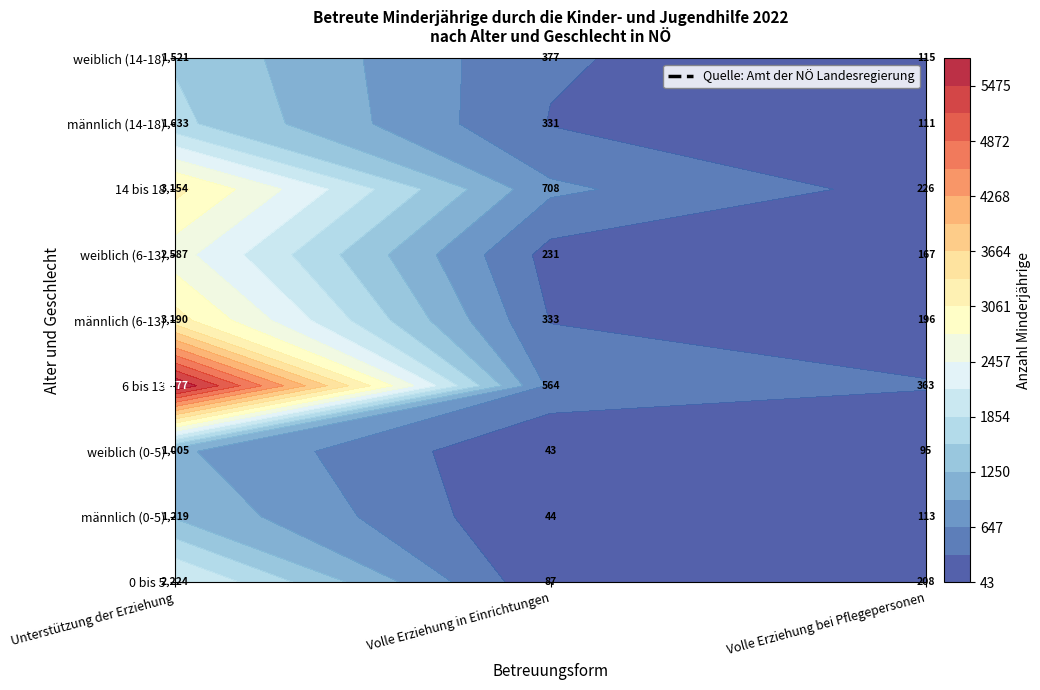

Reading left to right, transcribe all the data shown in this chart.

0 bis 5: 0=2224	1=87	2=208
männlich (0-5): 0=1219	1=44	2=113
weiblich (0-5): 0=1005	1=43	2=95
6 bis 13: 0=5777	1=564	2=363
männlich (6-13): 0=3190	1=333	2=196
weiblich (6-13): 0=2587	1=231	2=167
14 bis 18: 0=3154	1=708	2=226
männlich (14-18): 0=1633	1=331	2=111
weiblich (14-18): 0=1521	1=377	2=115